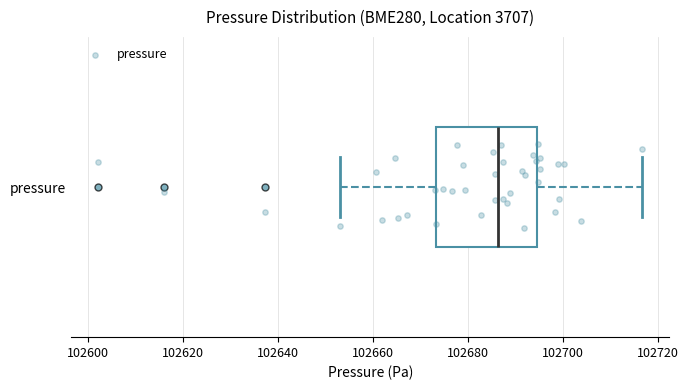

Transcribe this box plot: give where the median line is, the range the box spans, and where the two whiskers end, as read against the x-axis. The values are not printed on the chart, so give them approximately, as read against the axis.

median 102686, box 102674 to 102694, whiskers 102654 to 102716